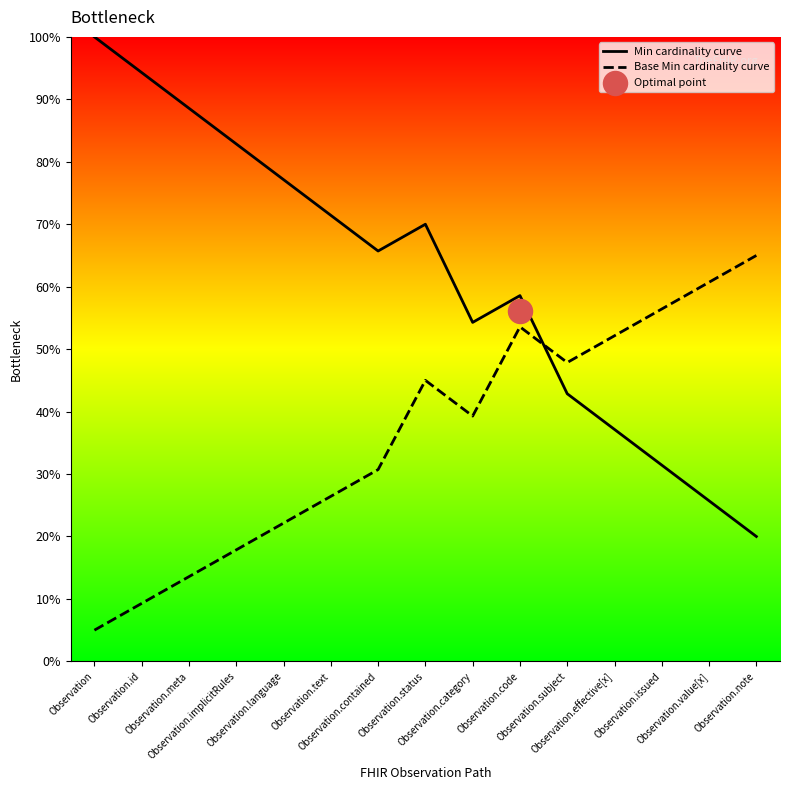

Which series reaches the maximum Y coordinate?

Min cardinality curve